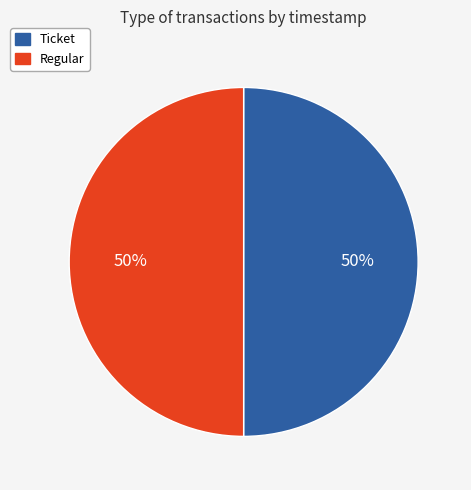

The Ticket slice represents 50% of the pie. True or false?

True